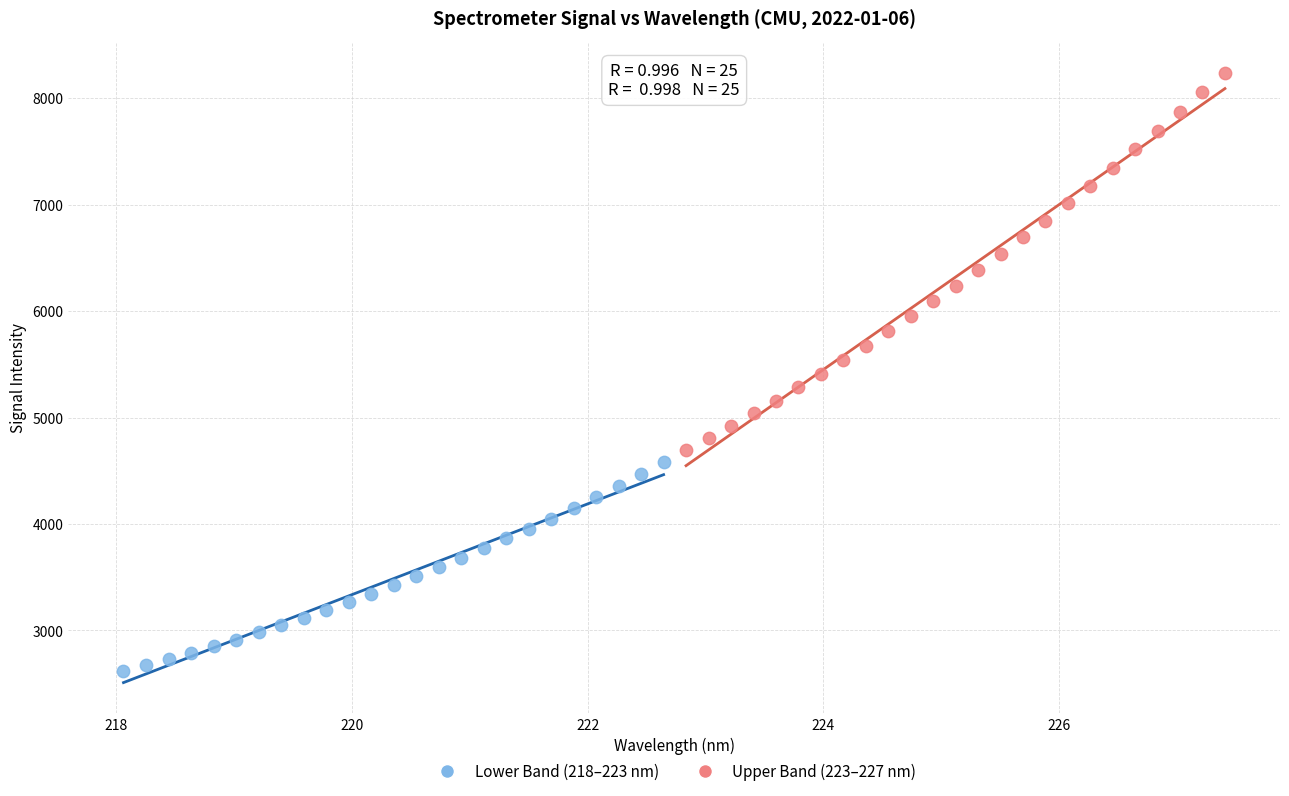

Which series has the widest spread of Y values?

Upper Band (223–227 nm)